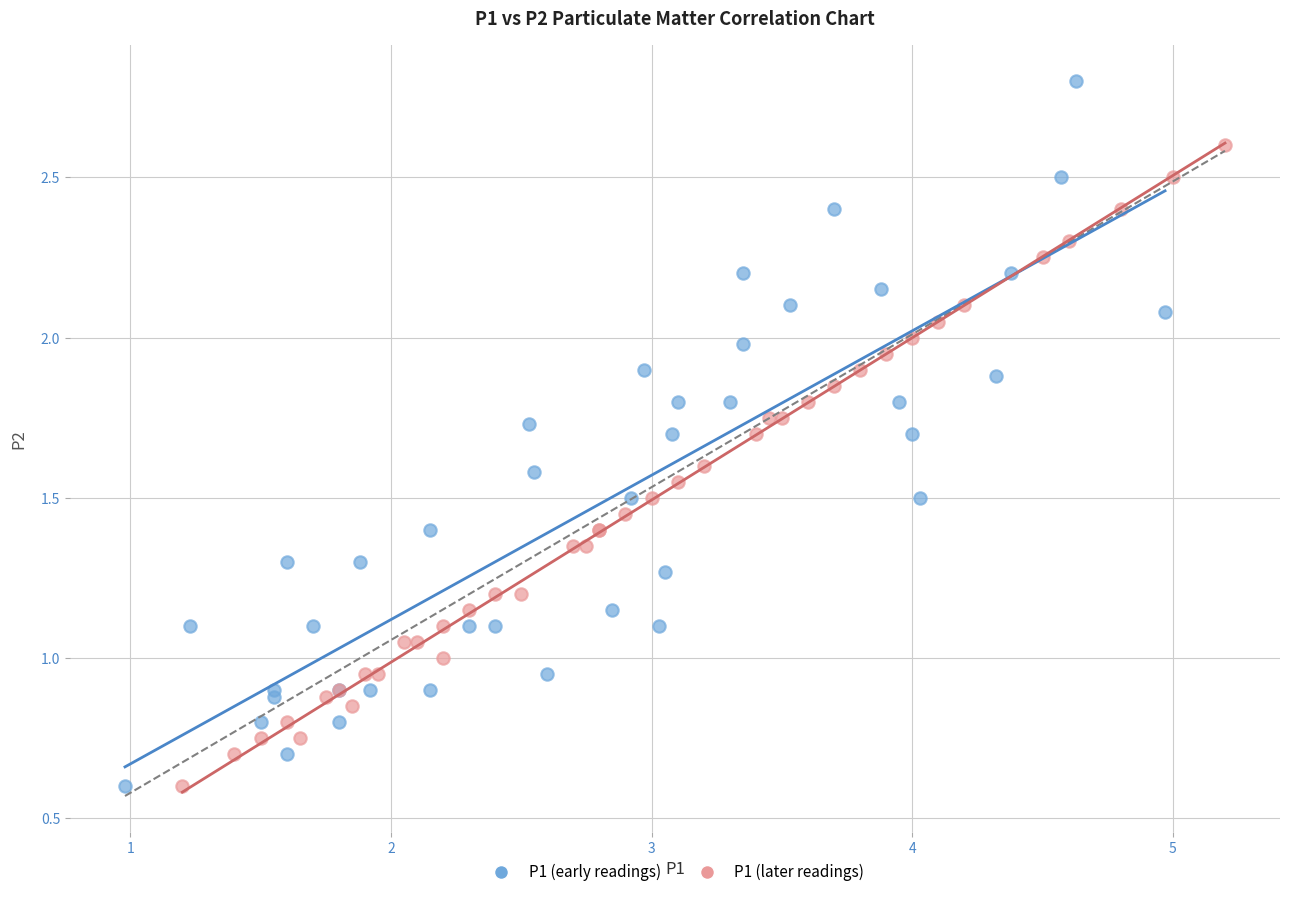

Which series has the largest Y range (max minus min)?

P1 (early readings)